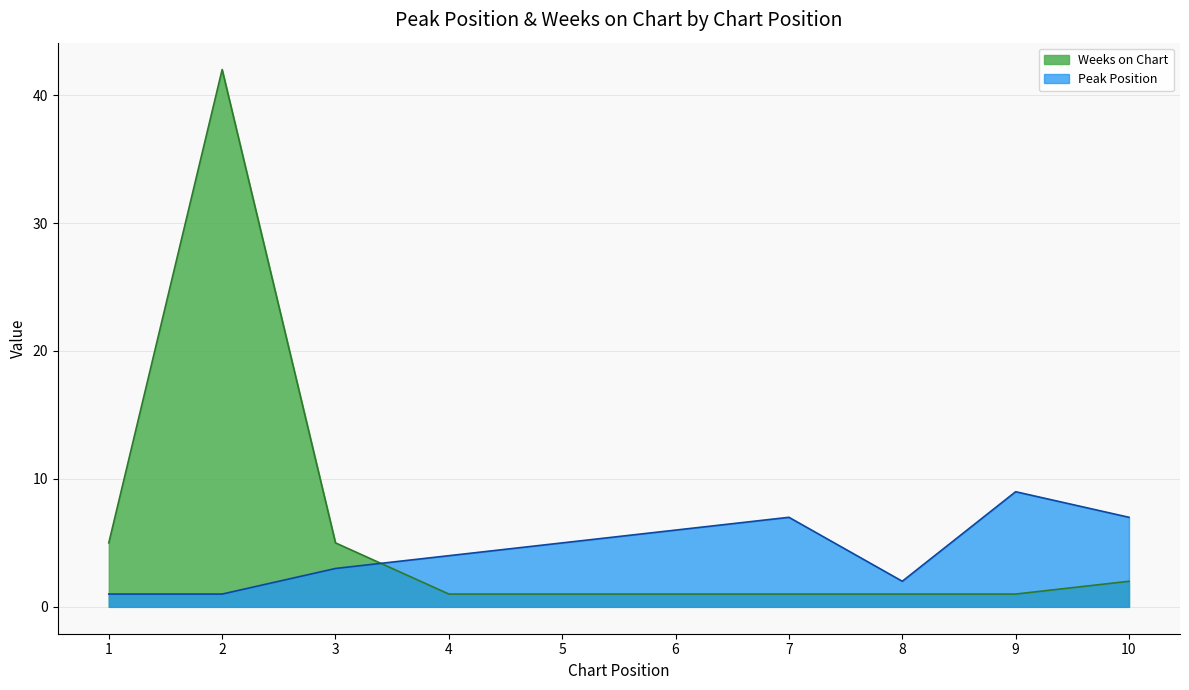

Where is the first local maximum for Weeks on Chart?

2